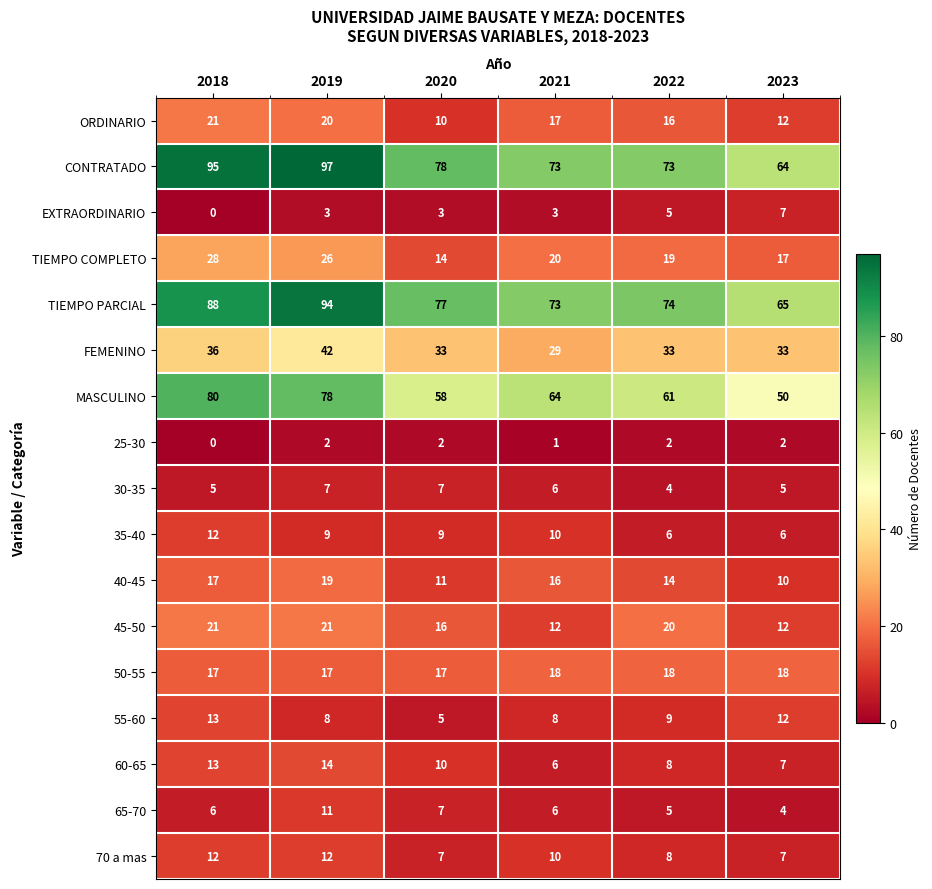

At which category is the sum across all series the highest?

2019